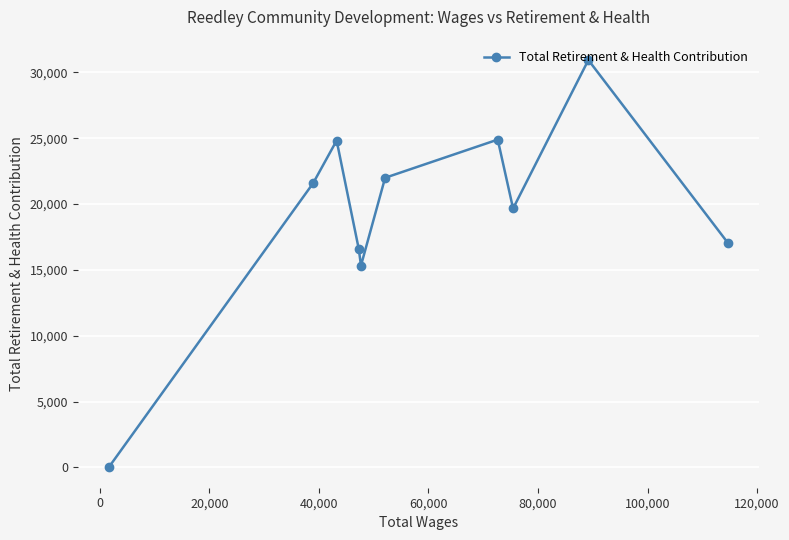

What is the difference between the second highest and minimum values?

24899